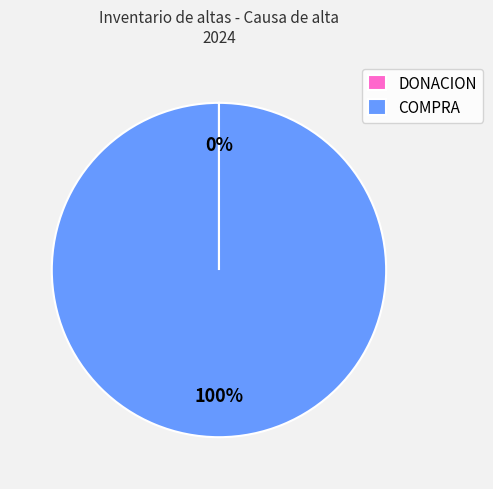

To the nearest percent, what is the average slice percentage?

50%